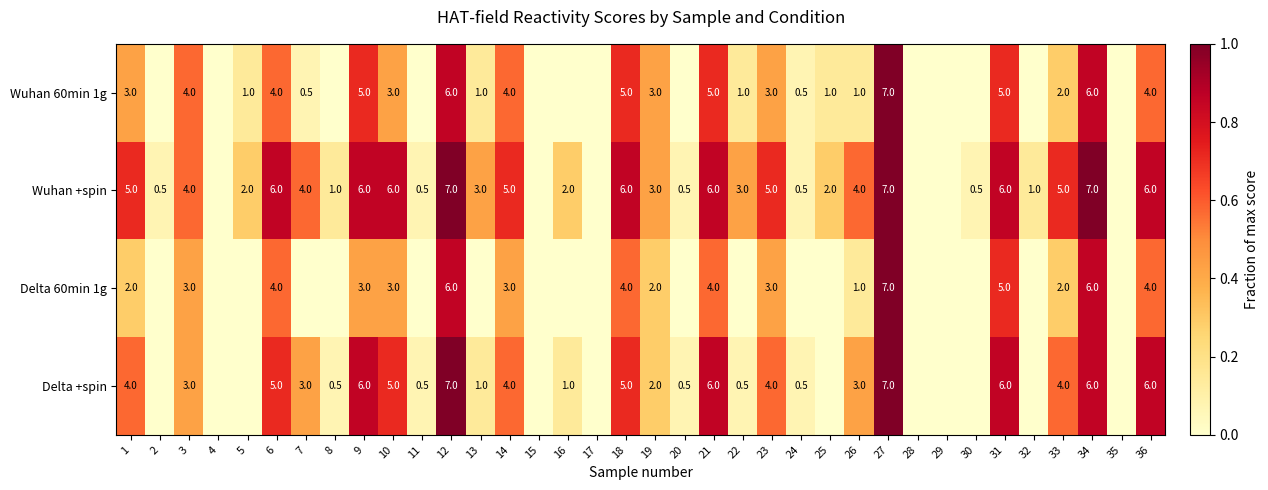

Is it true that Delta 60min 1g equals 2.1 at 9?

False